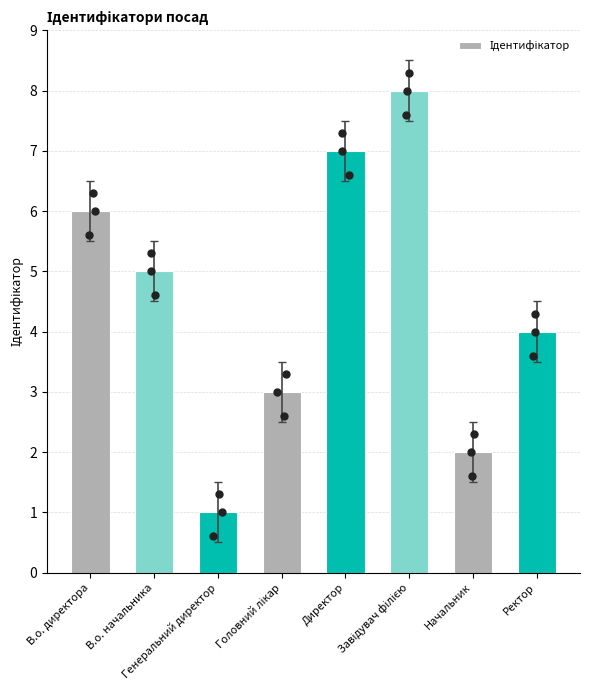

What is the change in value from В.о. начальника to Генеральний директор?

-4